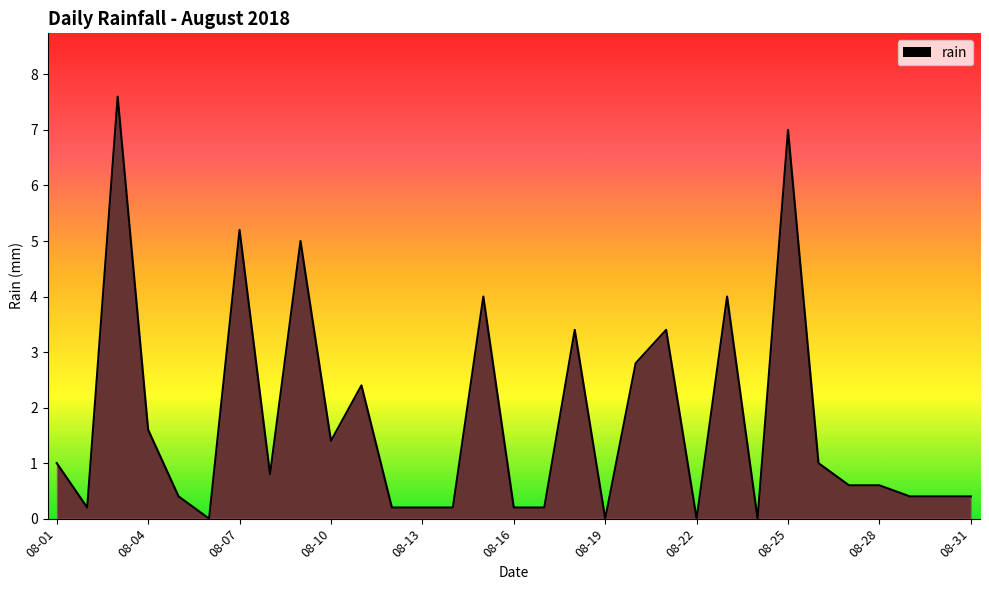

What is the maximum value shown in the chart?

7.6